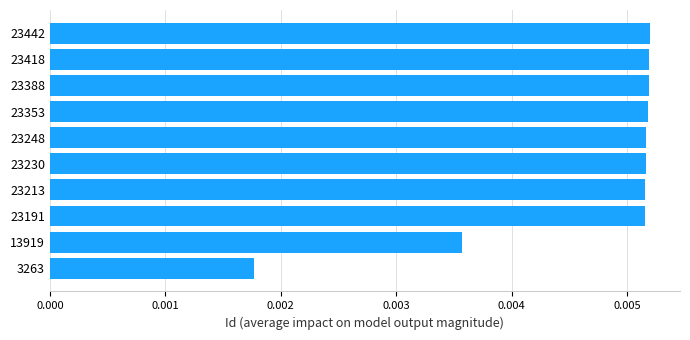

At which label is the value closest to 0?

3263